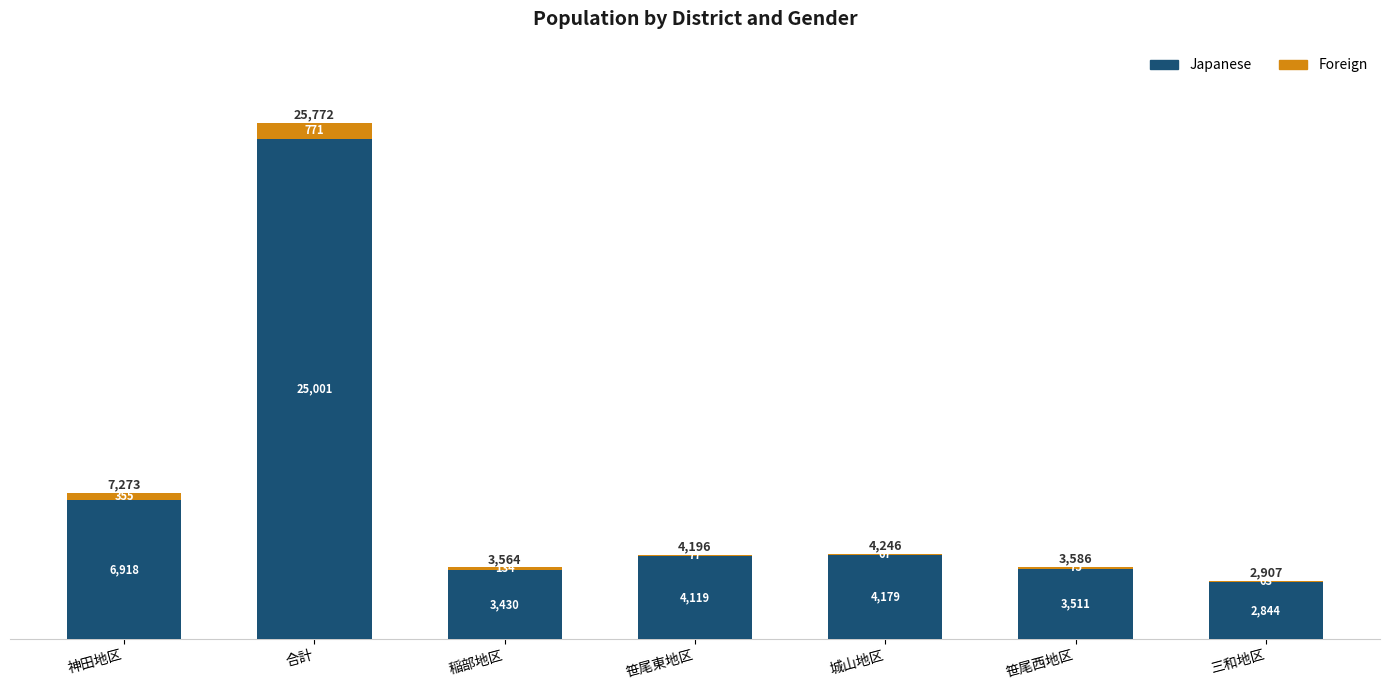

What are all the series names shown in the legend?

Japanese, Foreign